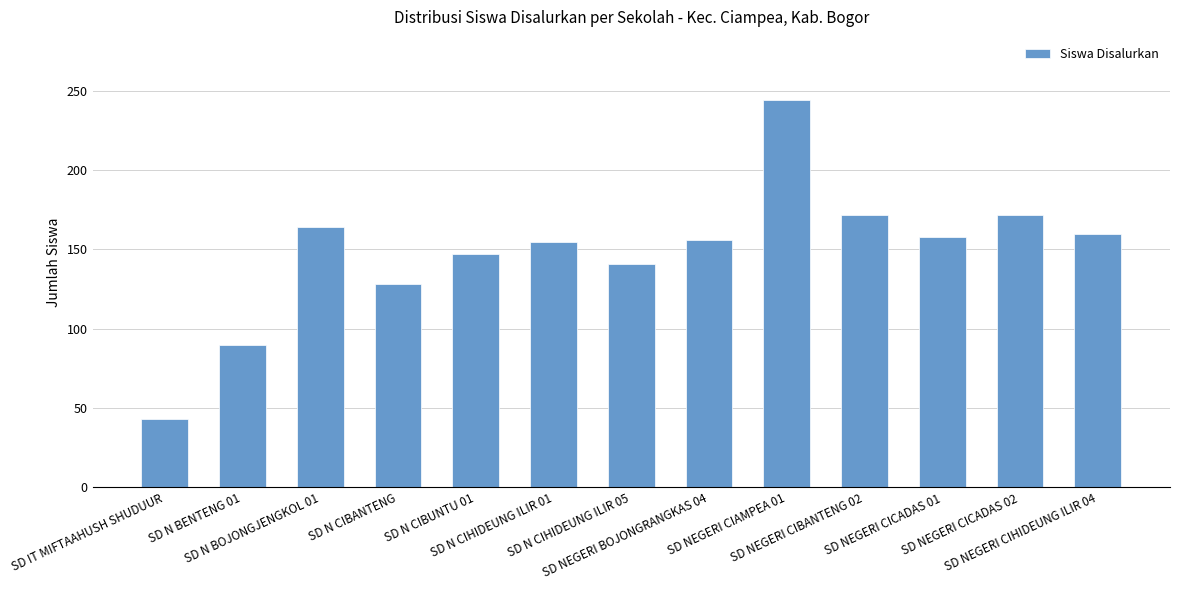

What is the change in value from SD N CIHIDEUNG ILIR 01 to SD NEGERI CIAMPEA 01?

+89